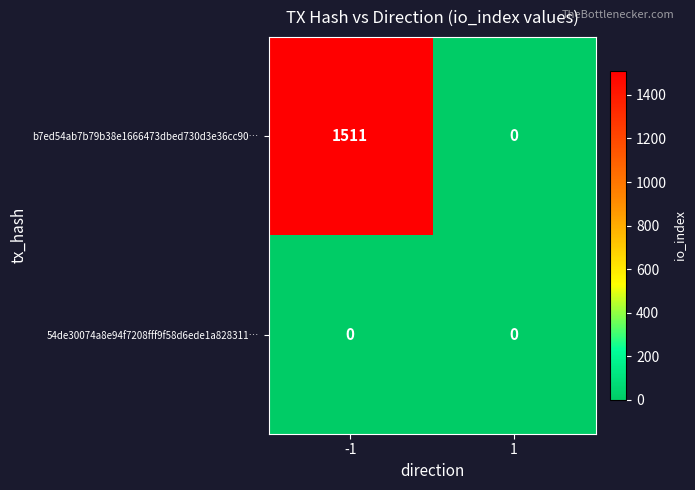

Rank the categories by b7ed54ab7b79b38e1666473dbed730d3e36cc90… value from highest to lowest.

-1, 1